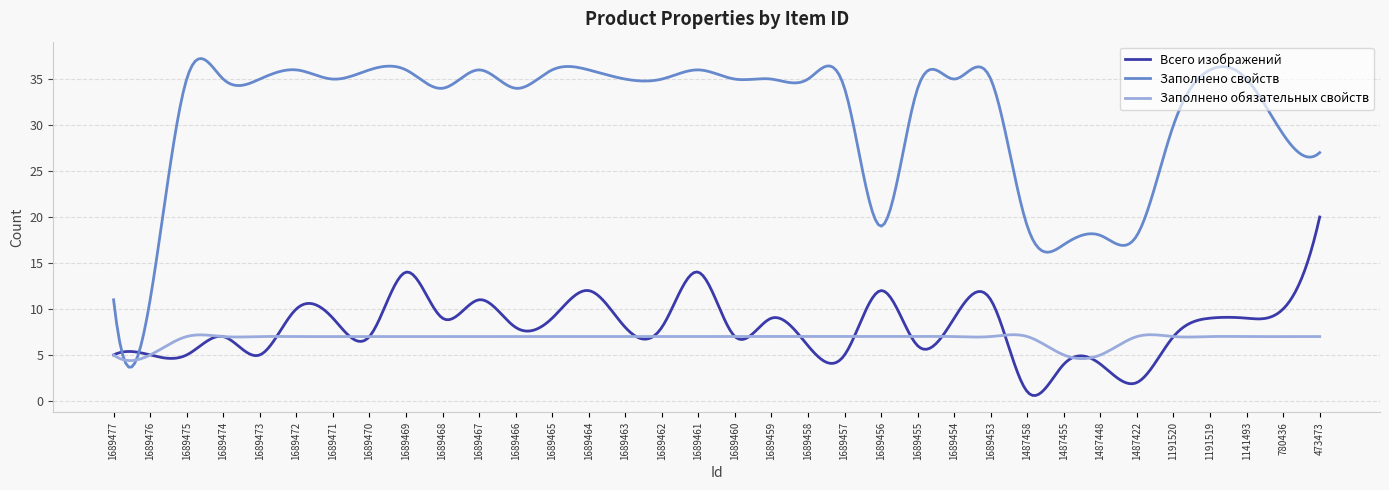

How many lines are shown in the chart?

3